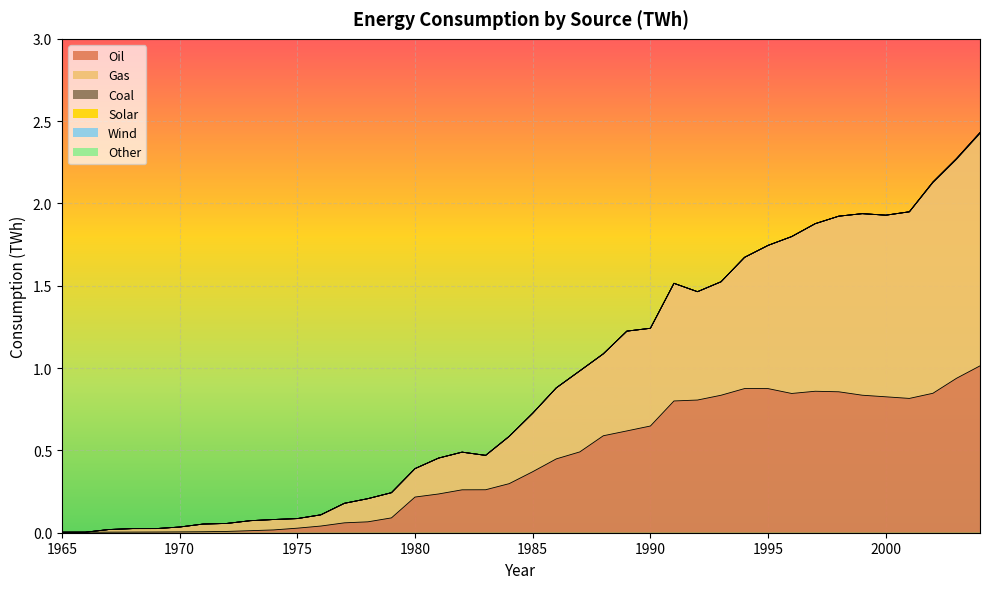

At which label is Coal closest to 0?

1965